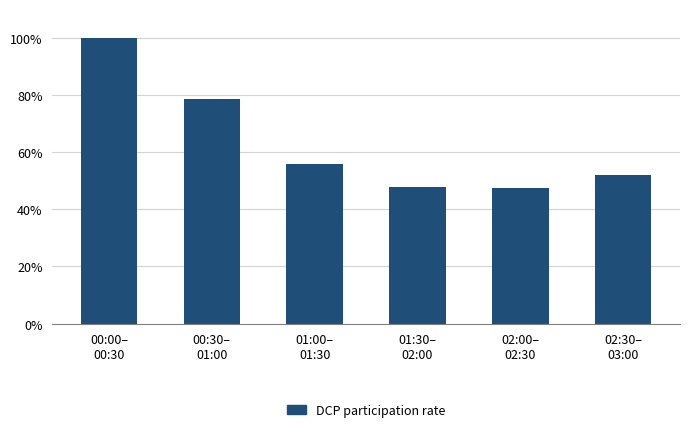

What is the smallest value displayed?

47.3